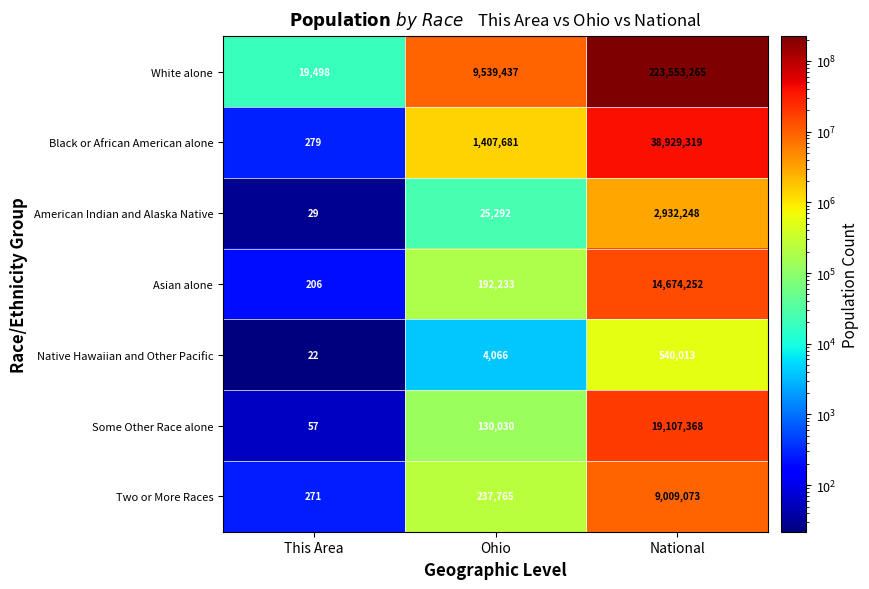

At which label does American Indian and Alaska Native reach its peak?

National